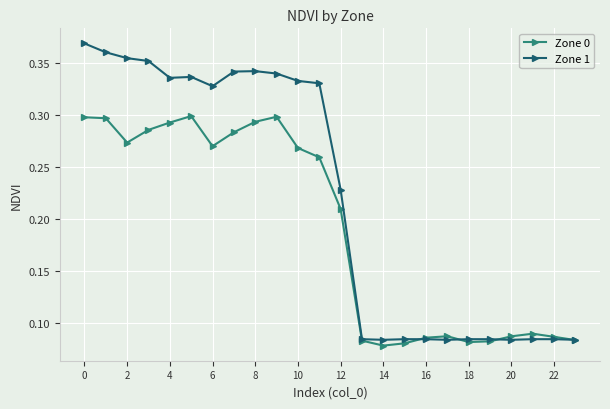

True or false: Zone 1 has more than 0 interior local peaks.

True